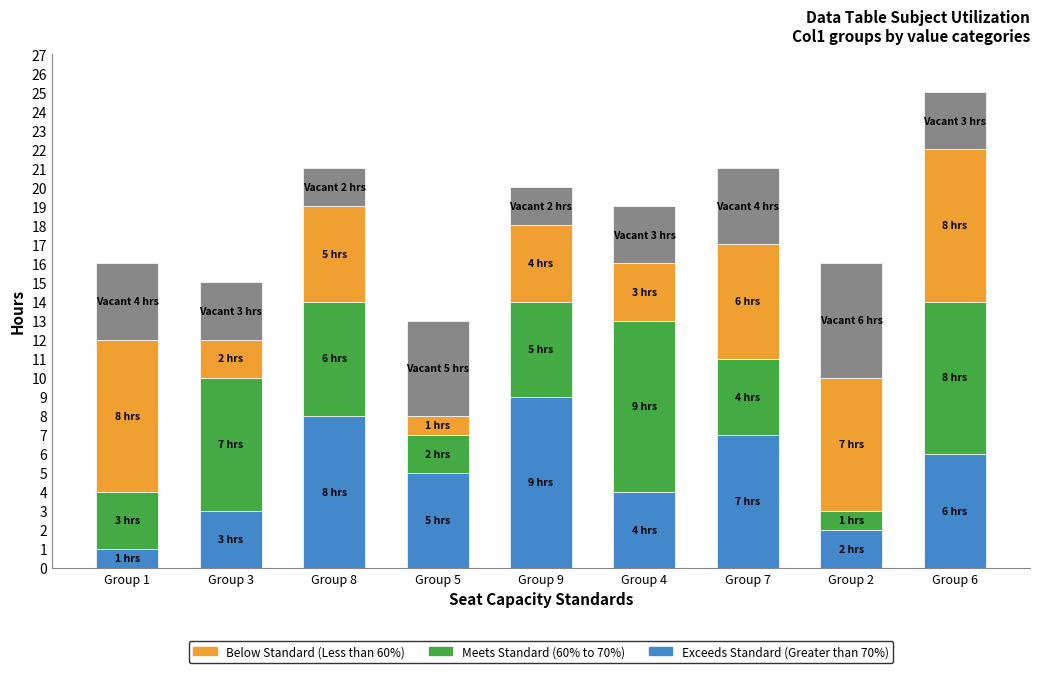

At which category is the sum across all series the highest?

Group 6